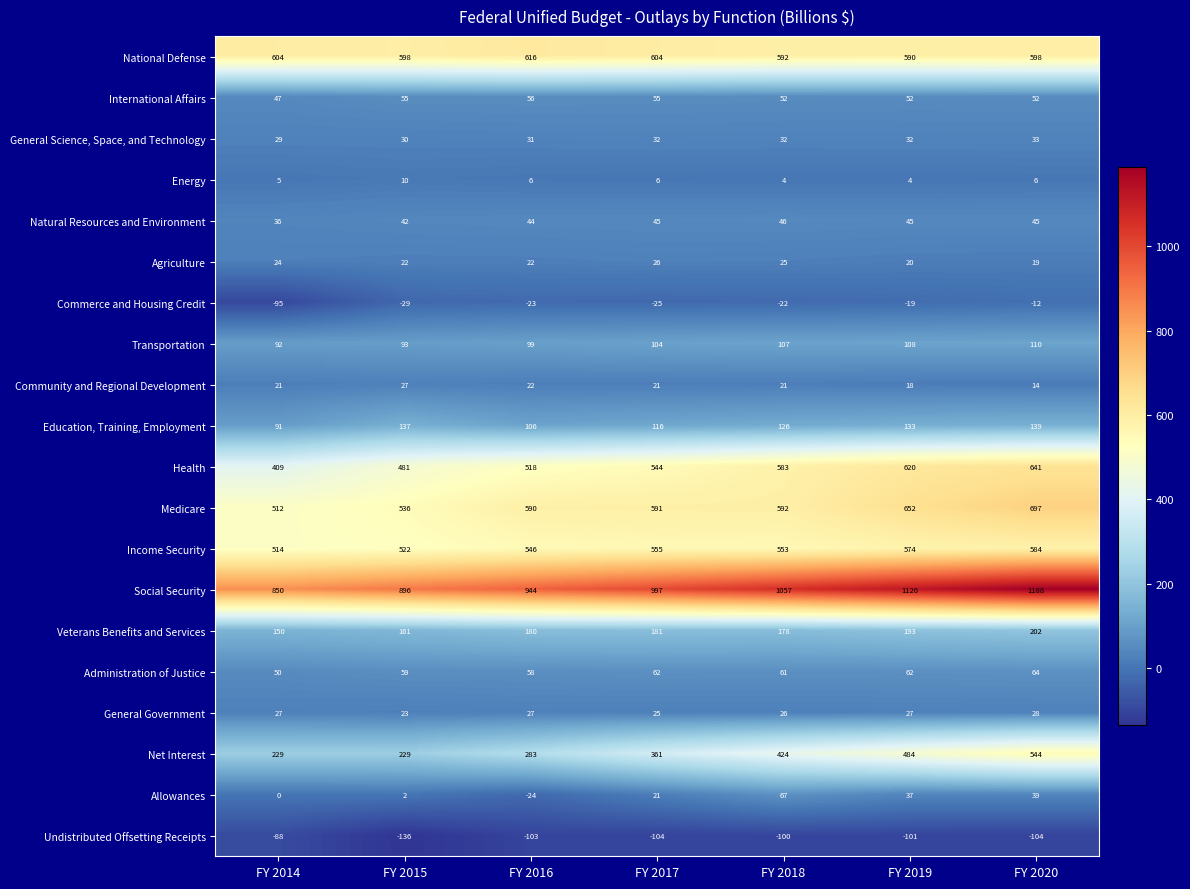

What is the sum of the Community and Regional Development values at FY 2020 and FY 2019?

32